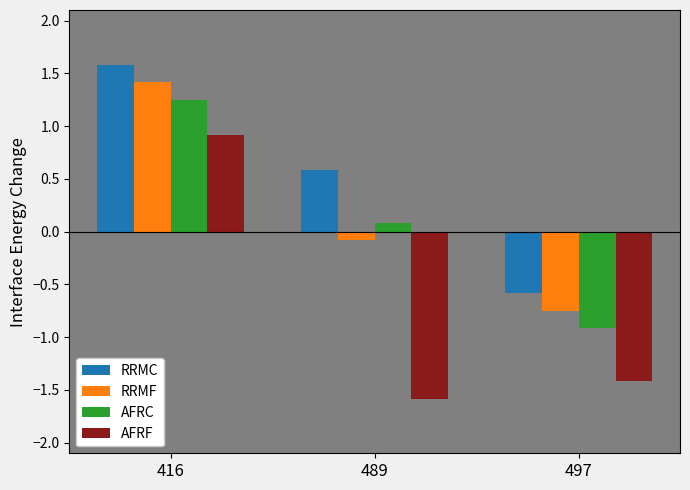

What is the value of the AFRF bar at the 2nd from the left?

-1.6